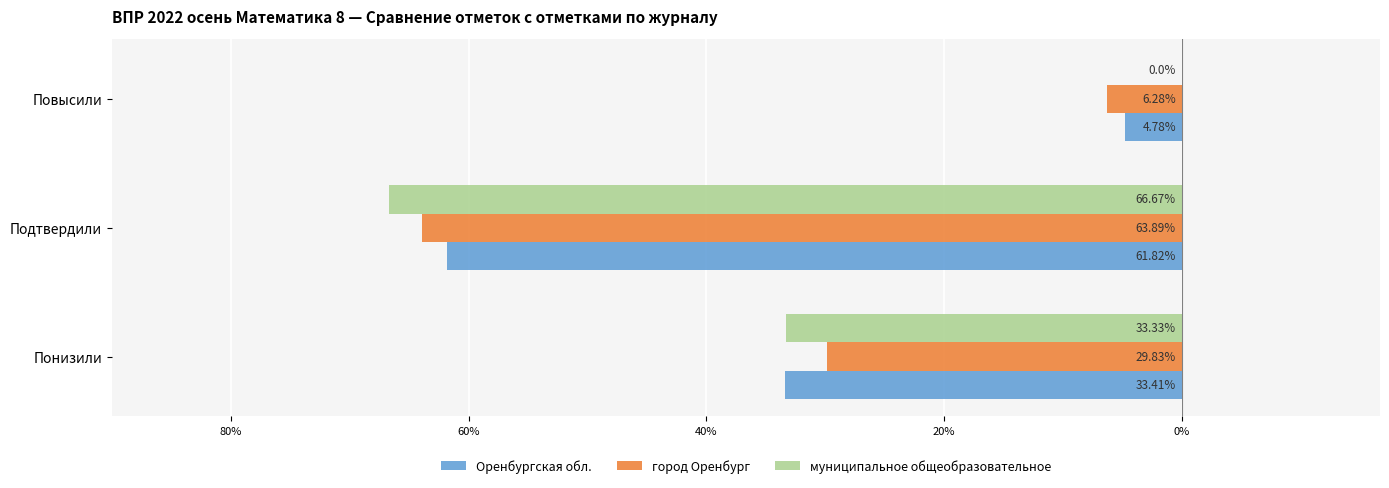

What are all the series names shown in the legend?

Оренбургская обл., город Оренбург, муниципальное общеобразовательное